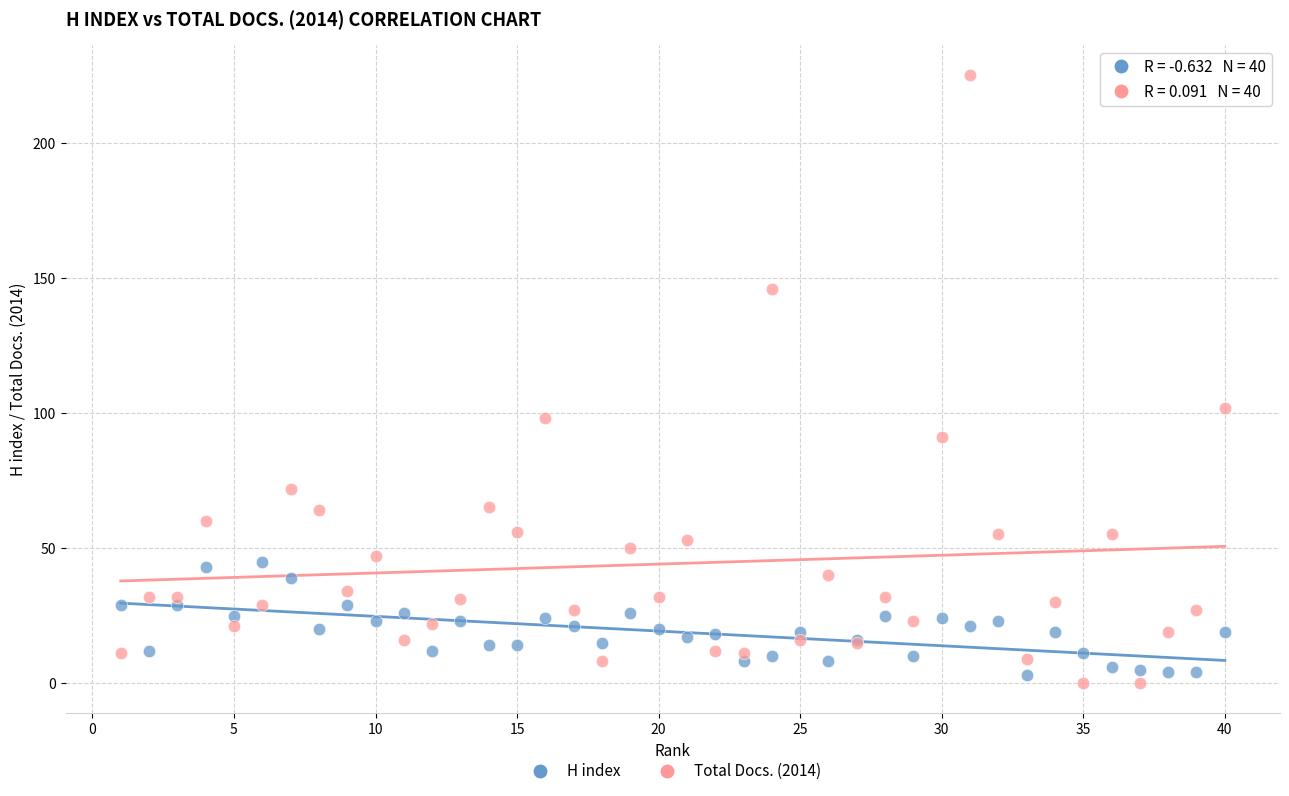

Across all series, what Y value is closest to 112?

102